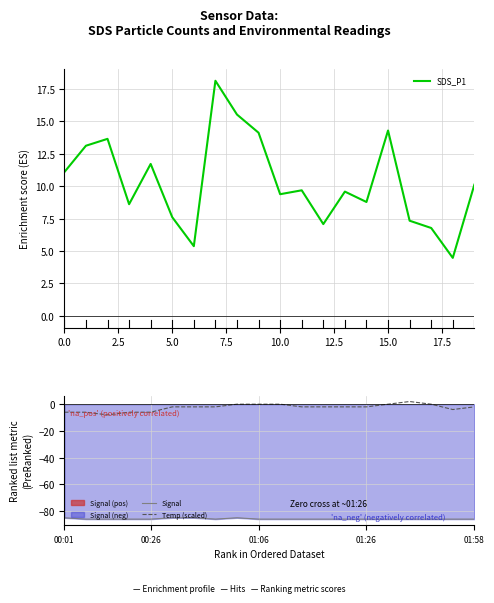

The value of Temp (scaled) at 10 is 0.0. True or false?

True